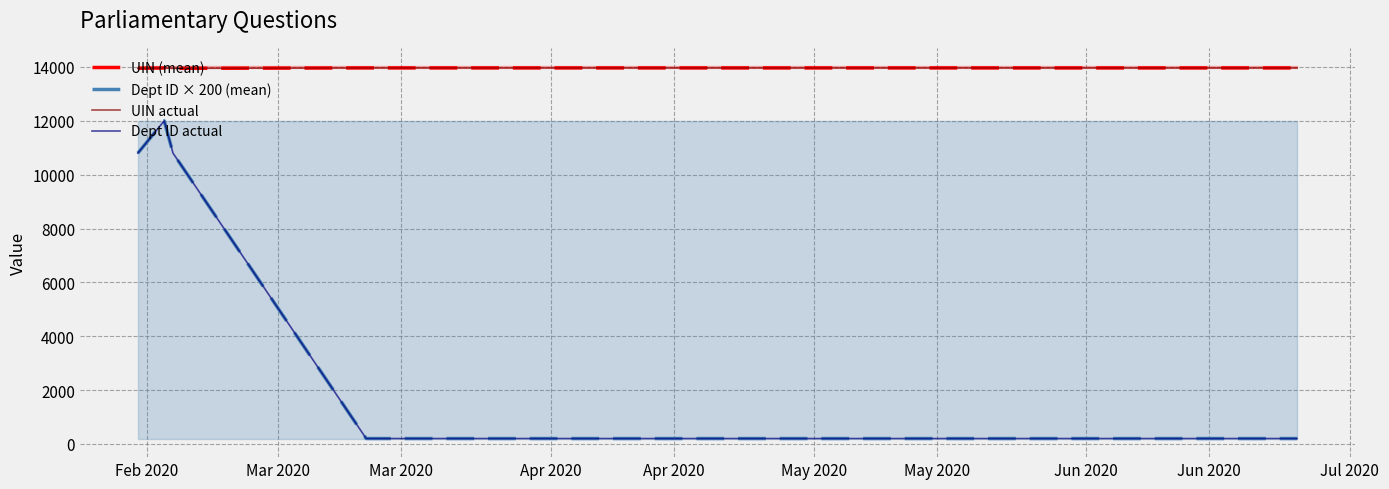

Which category has the lowest value in the Dept ID × 200 (mean) series?

Apr 2020